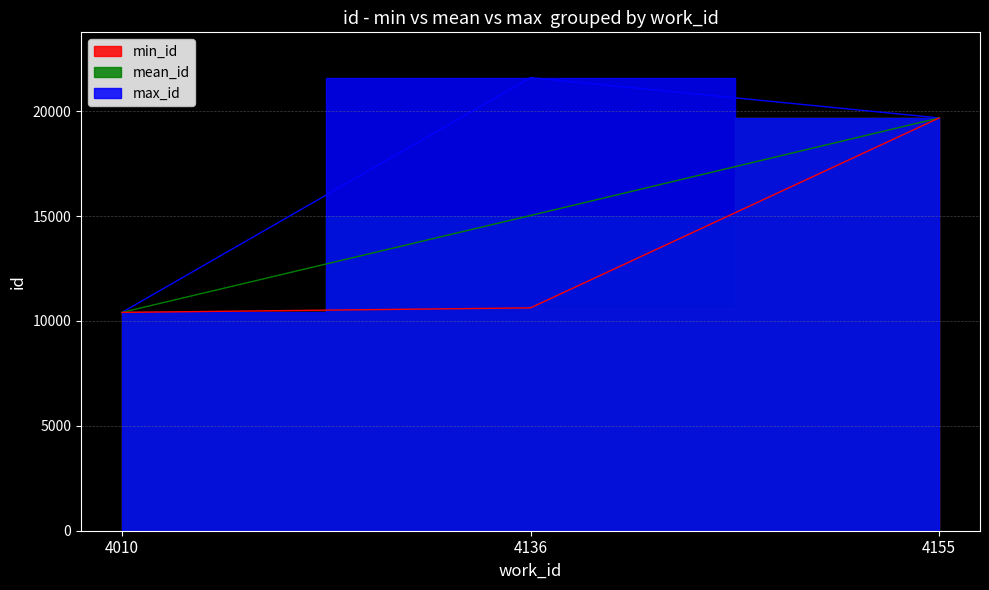

What is the smallest value displayed?

10406